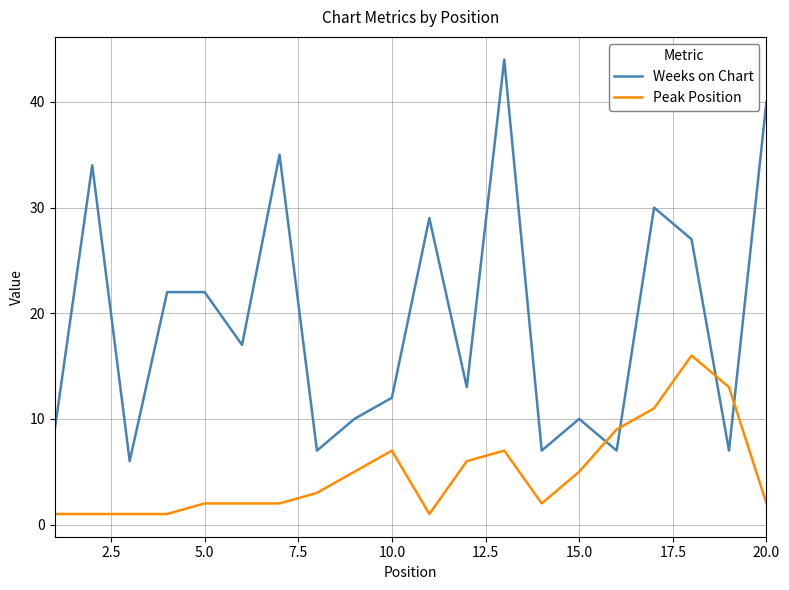

Which series has the widest spread of values?

Weeks on Chart